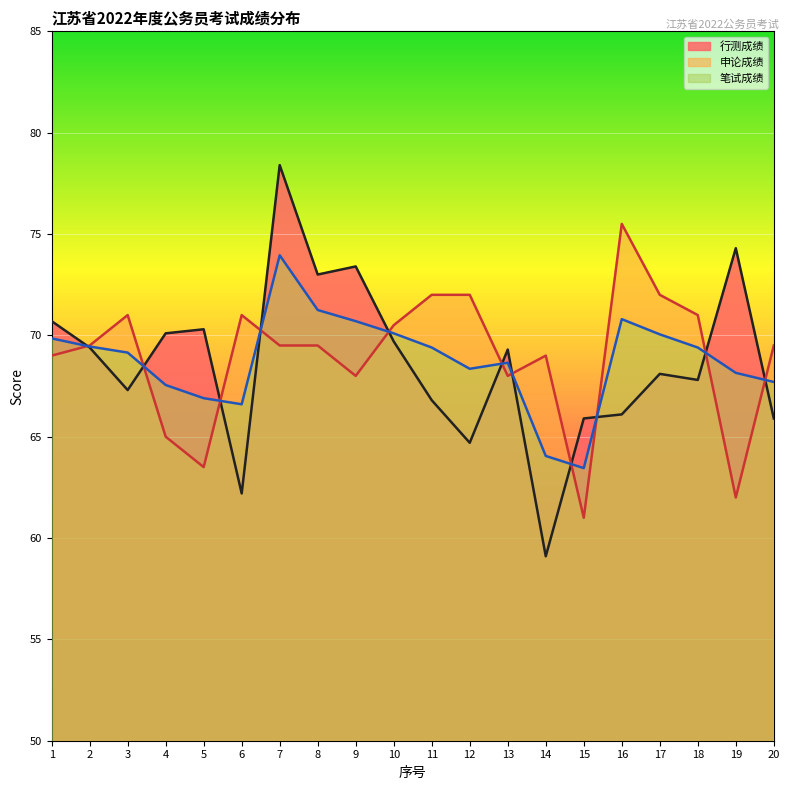

At which label does 笔试成绩 first exceed 69?

1